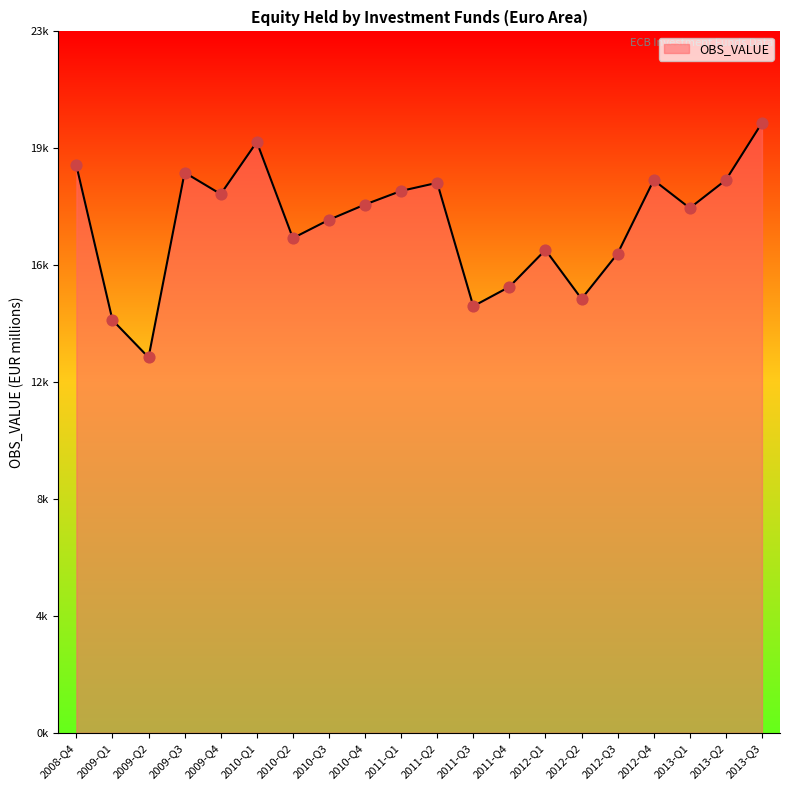

Which has a higher value, 2011-Q4 or 2009-Q2?

2011-Q4